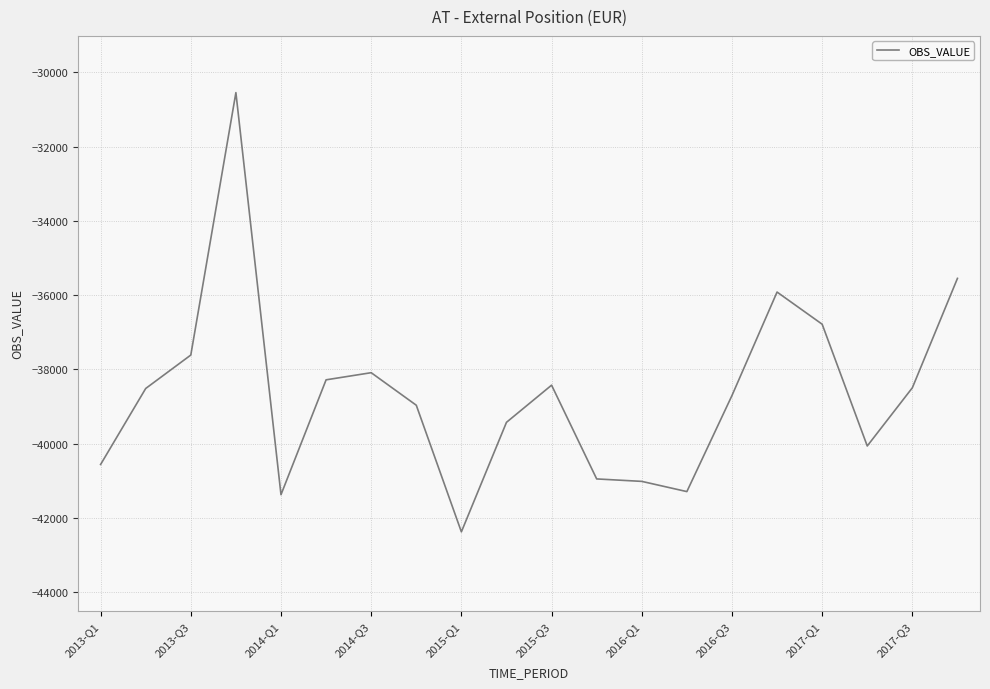

What is the smallest value displayed?

-42373